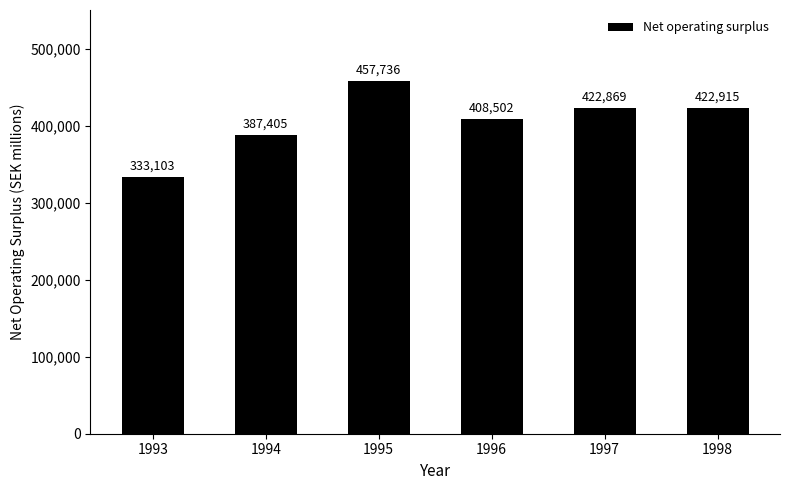

Count the number of values greater than 422869.

3